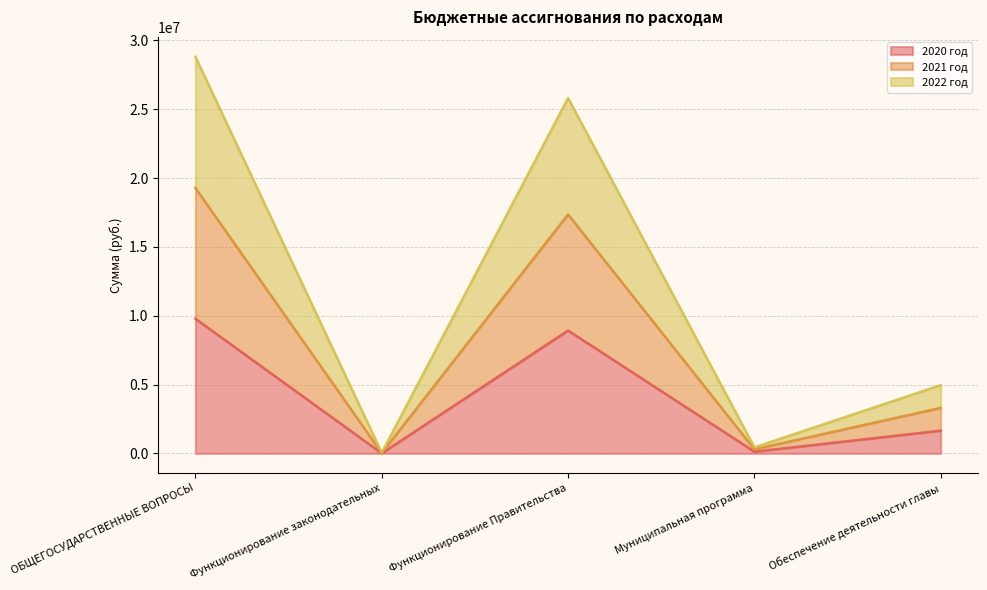

Does the chart display data point markers on the line(s)?

No